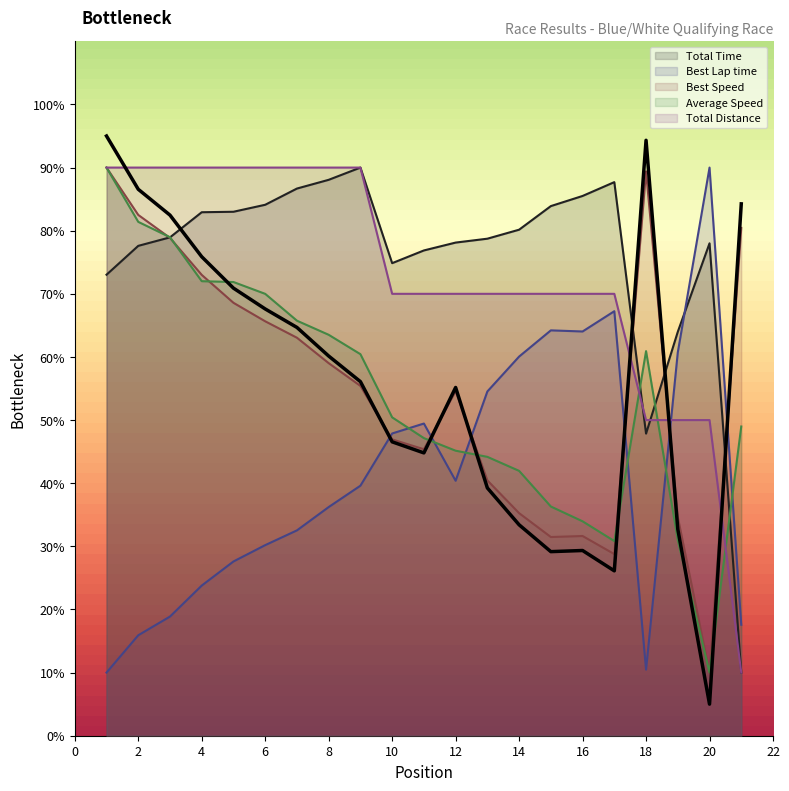

What value does the Total Distance series have at 12?

70.0